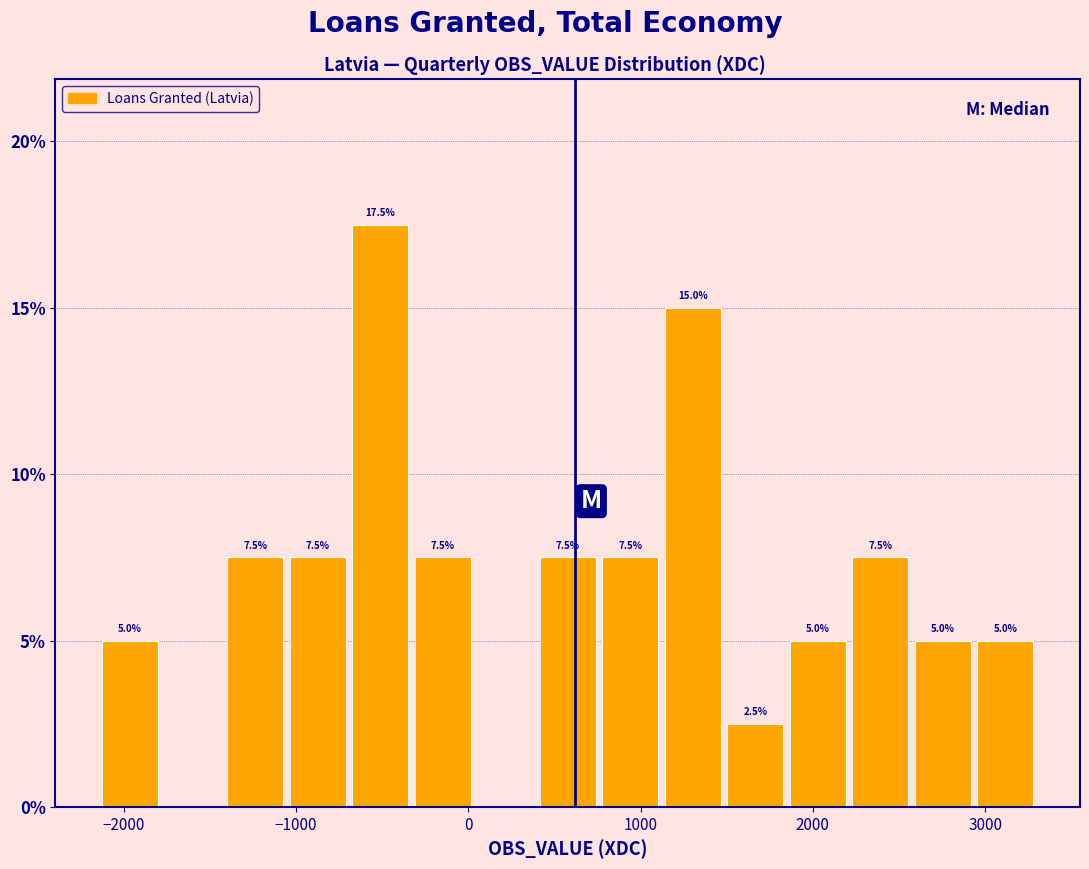

Read against the x-axis, roughly where is the centre of the tallest bar?

-500